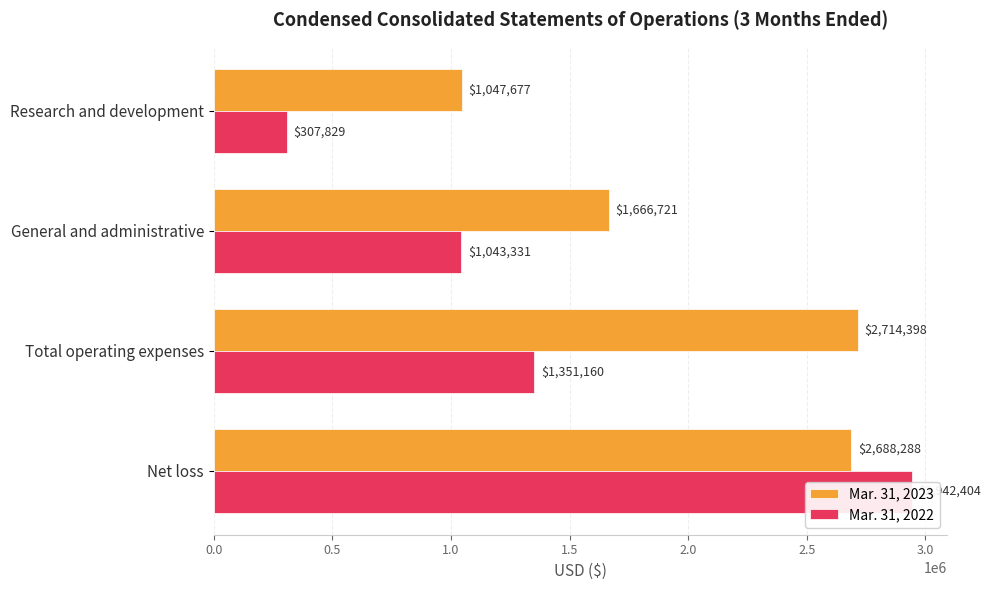

What is the approximate value of Mar. 31, 2023 at Research and development, to the nearest 100?

1047700